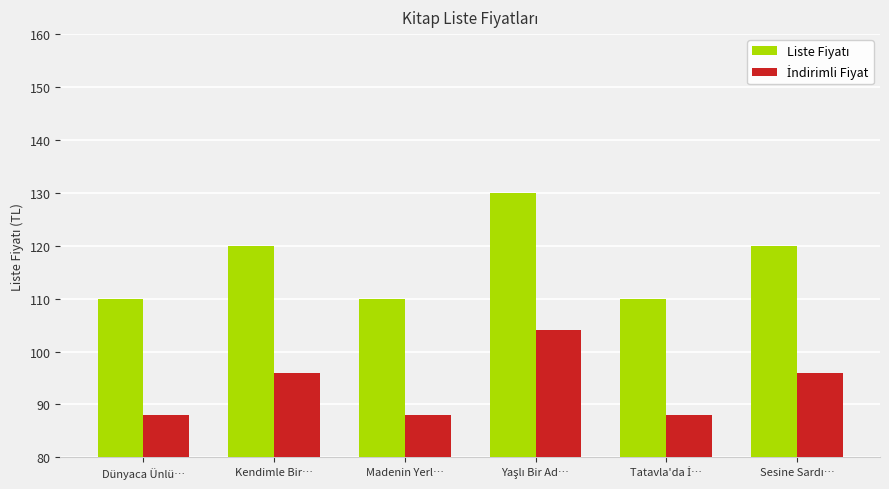

At how many categories does at least one series exceed 98?

6